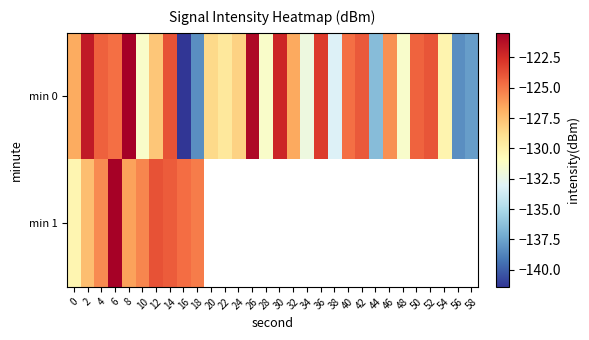

What is the difference between the second highest and second lowest values in the min 0 series?

17.4